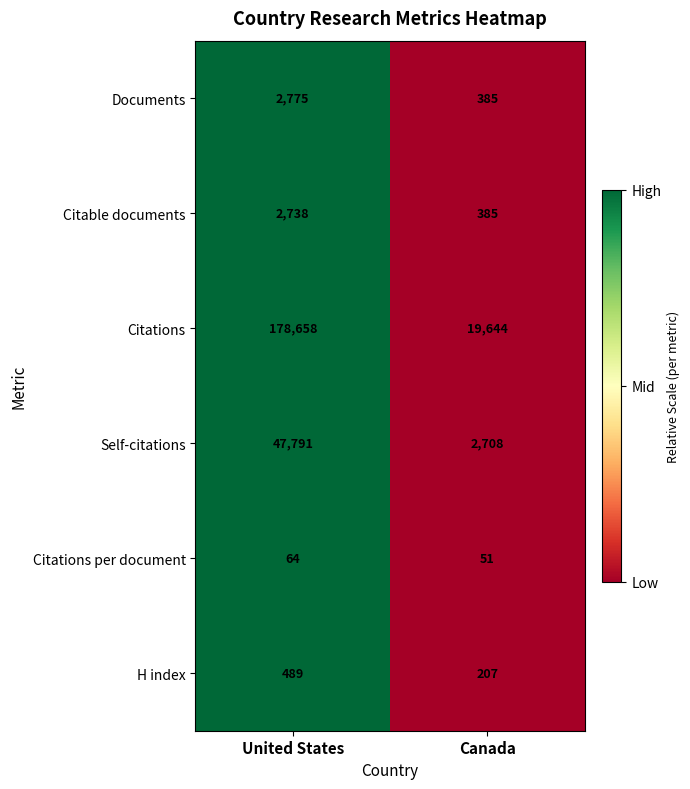

Which series has the largest total across all categories?

Citations